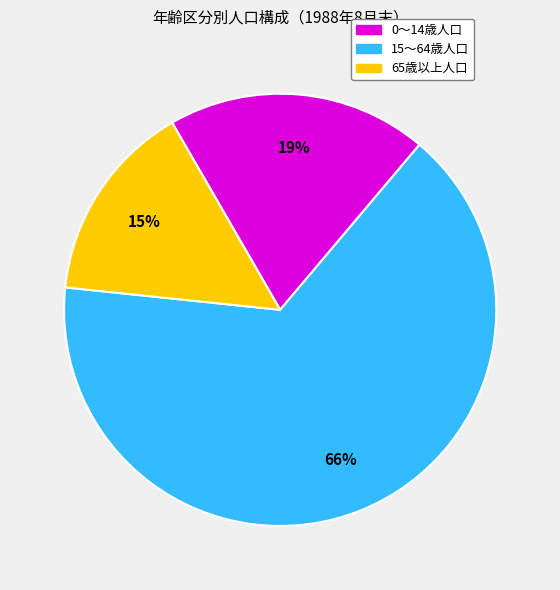

What is the largest slice in the pie chart?

15～64歳人口